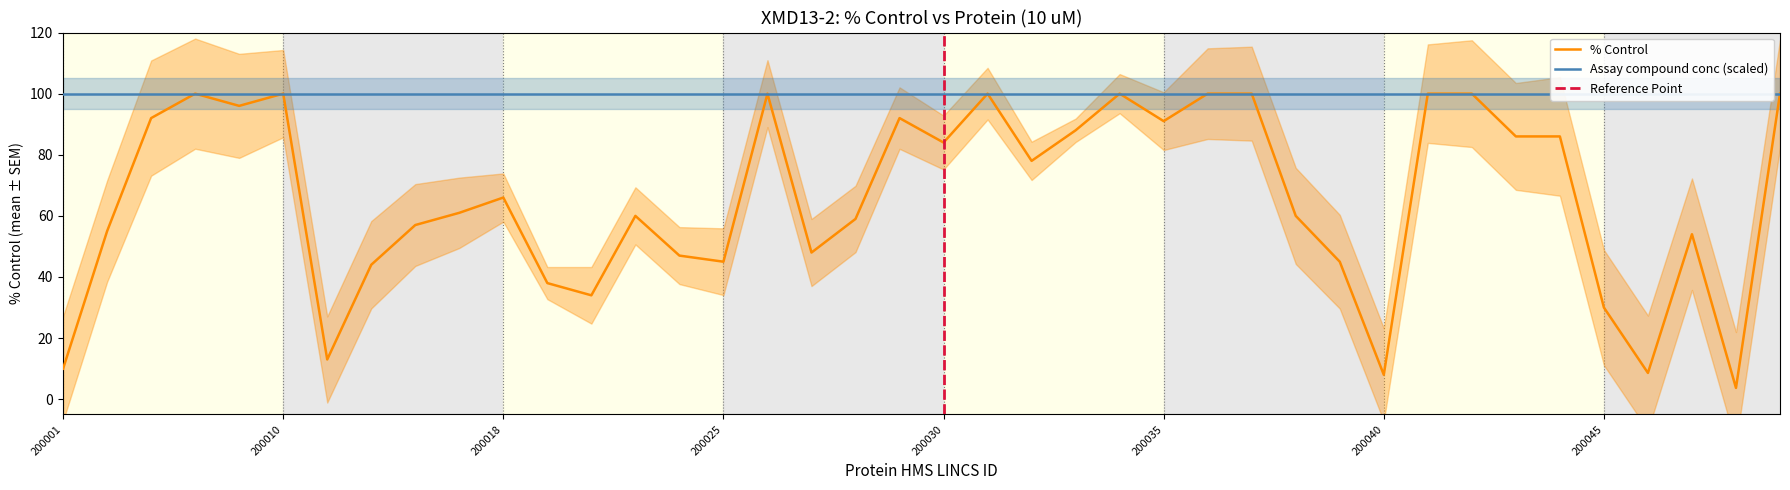

Reading left to right, what are all the values shown in this chart?

200001=10.0	200004=55.0	200006=92.0	200007=100.0	200009=96.0	200010=100.0	200012=13.0	200013=44.0	200015=57.0	200017=61.0	200018=66.0	200020=38.0	200021=34.0	200023=60.0	200024=47.0	200025=45.0	200026=100.0	200027=48.0	200028=59.0	200029=92.0	200030=84.0	200031=100.0	200032=78.0	200033=88.0	200034=100.0	200035=91.0	200036=100.0	200037=100.0	200038=60.0	200039=45.0	200040=8.0	200041=100.0	200042=100.0	200043=86.0	200044=86.0	200045=30.0	200046=8.6	200047=54.0	200048=3.7	200049=100.0